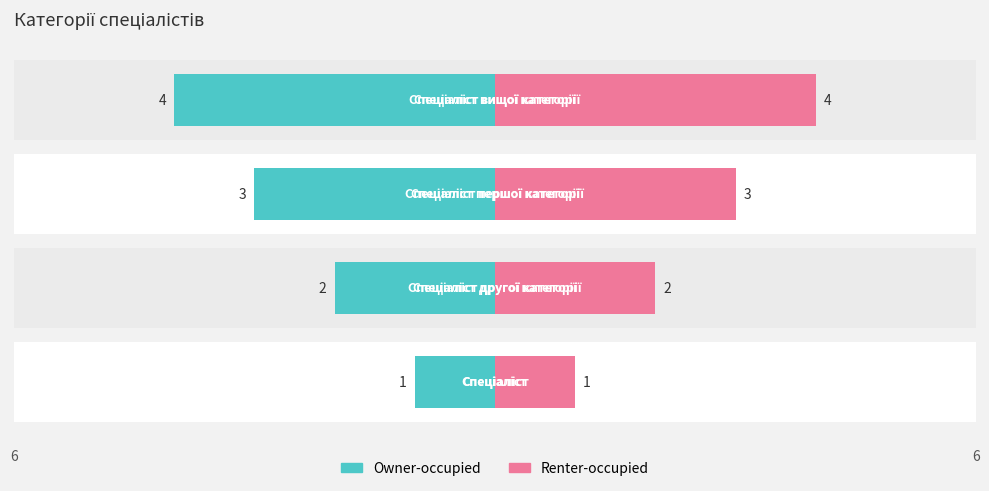

Reading left to right, list all the values displayed in this chart.

Owner-occupied: -1	-2	-3	-4
Renter-occupied: 1	2	3	4